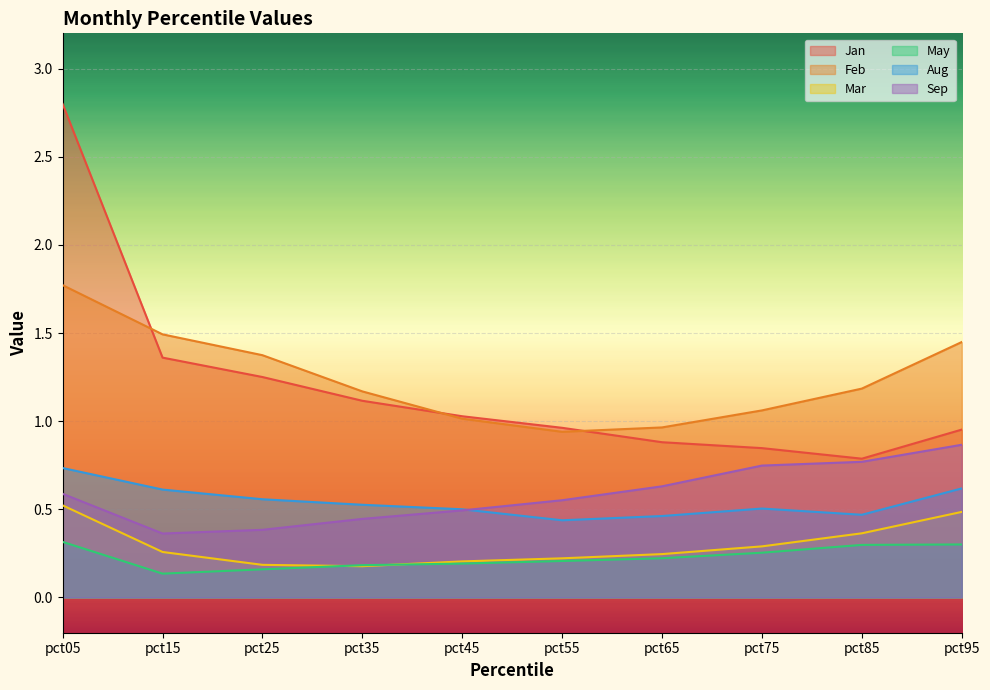

The Feb series shows 1.2 at pct85. True or false?

True